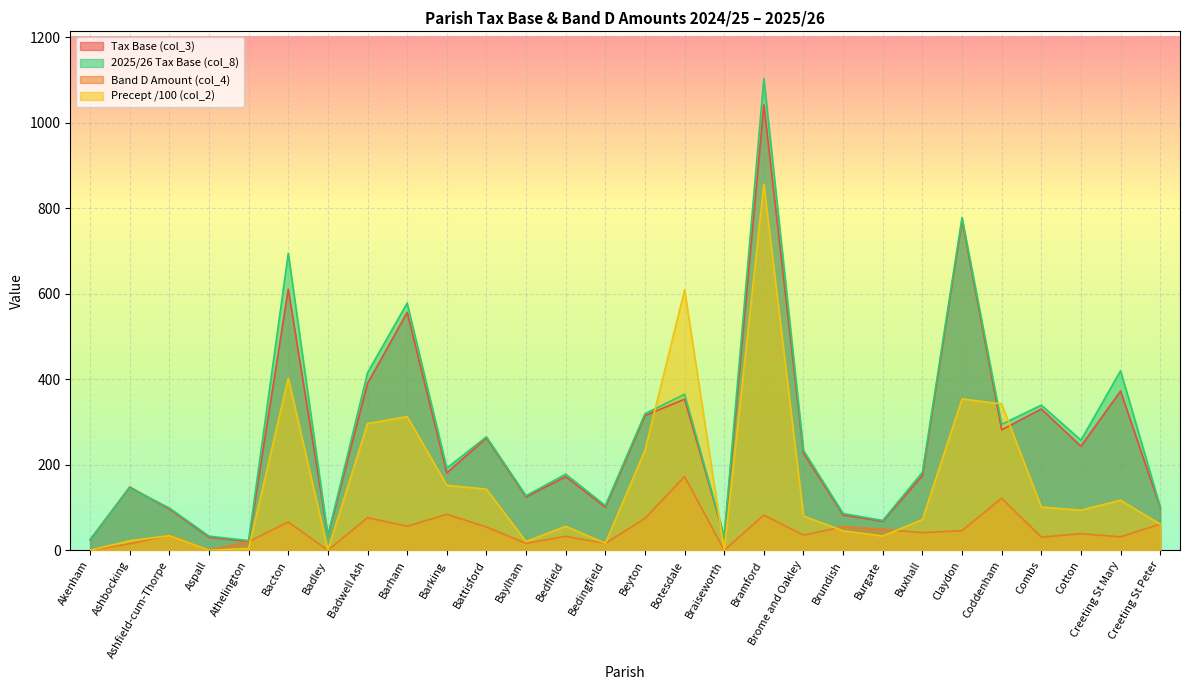

What is the total value across all series at Brundish?

268.7